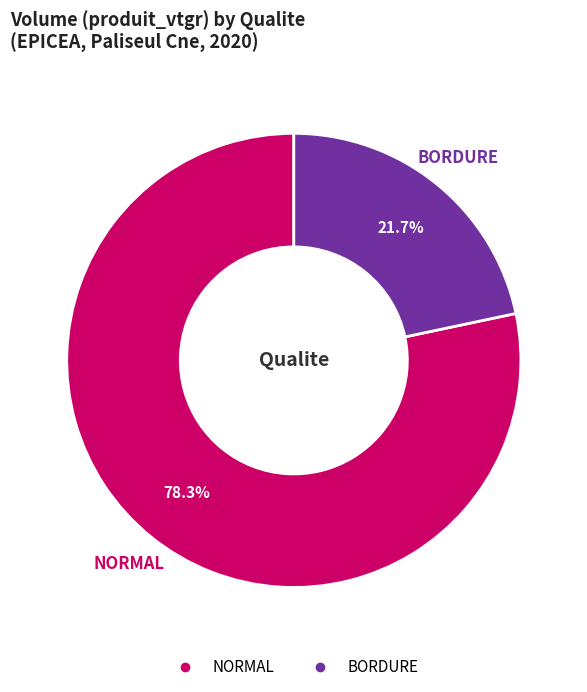

What is the largest slice in the pie chart?

NORMAL